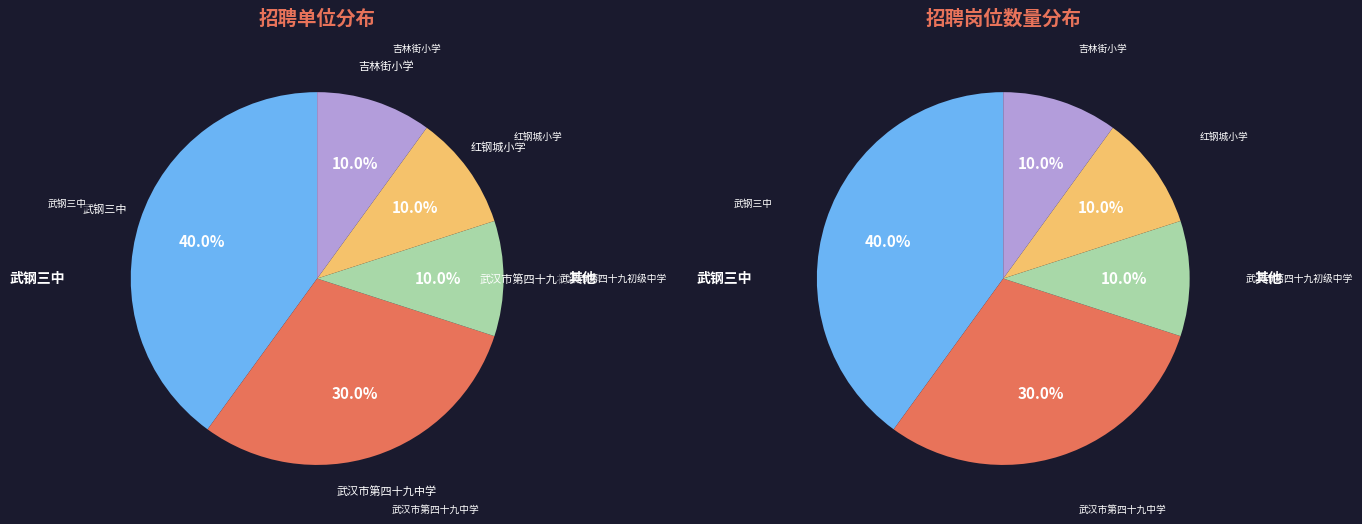

What is the change in value from 武汉市第四十九中学 to 武汉市第四十九初级中学?

-2